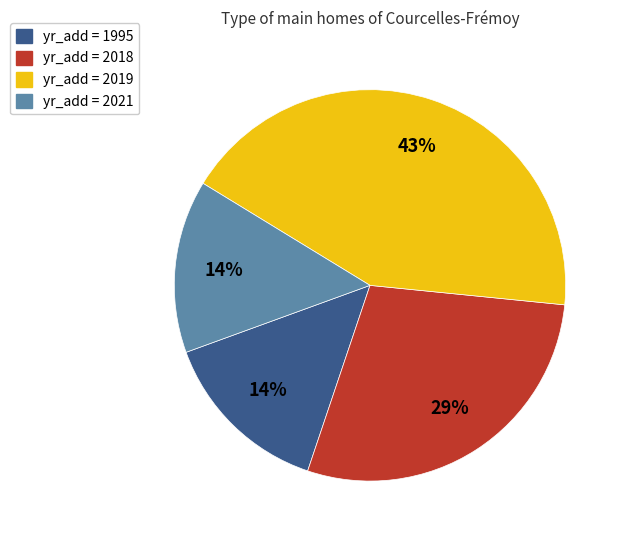

To the nearest percent, what is the difference between the largest and smallest slice percentages?

29%